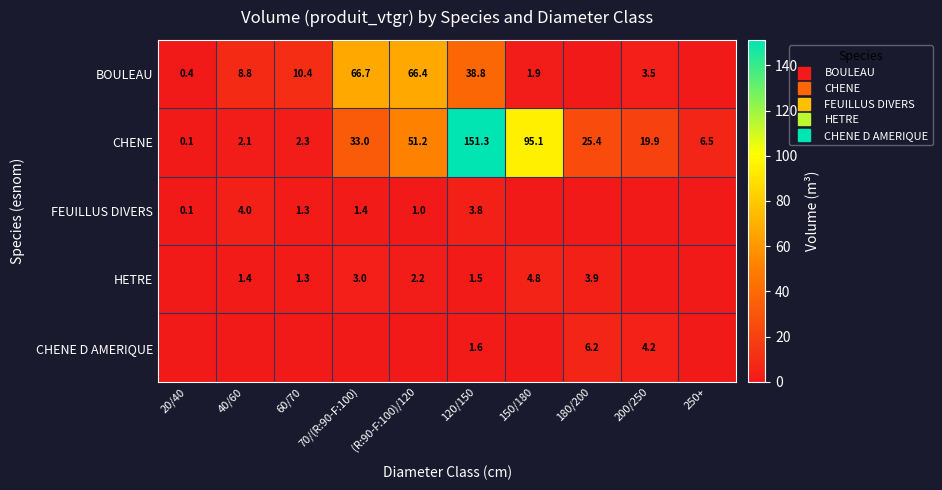

What is the maximum value for CHENE D AMERIQUE?

6.2